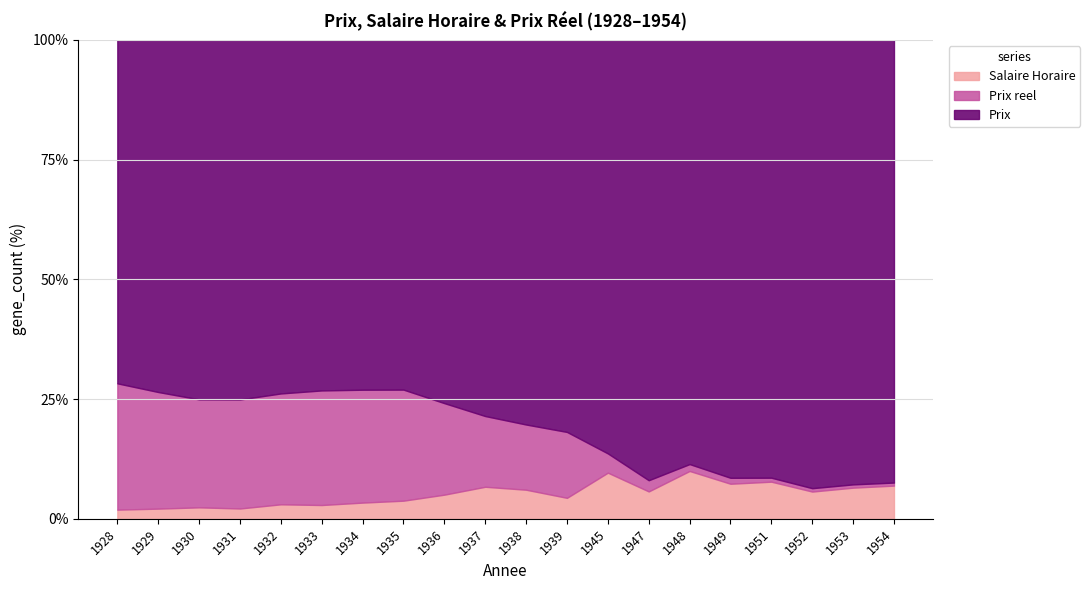

True or false: Salaire Horaire has a value of 32.7 at 1948.

False